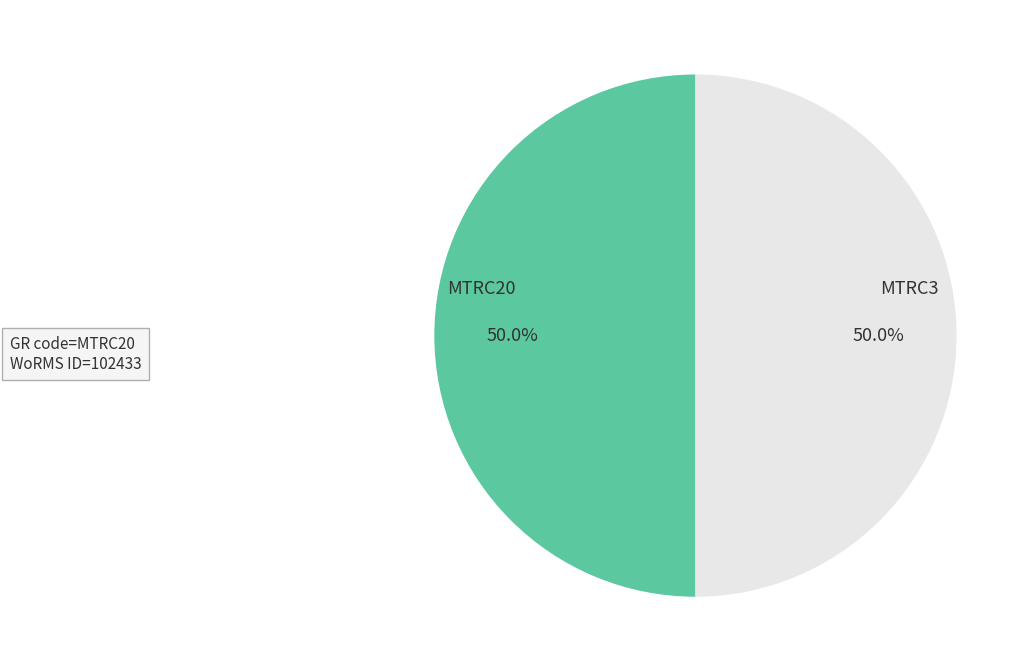

To the nearest percent, what is the combined percentage of MTRC3 and MTRC20?

100%